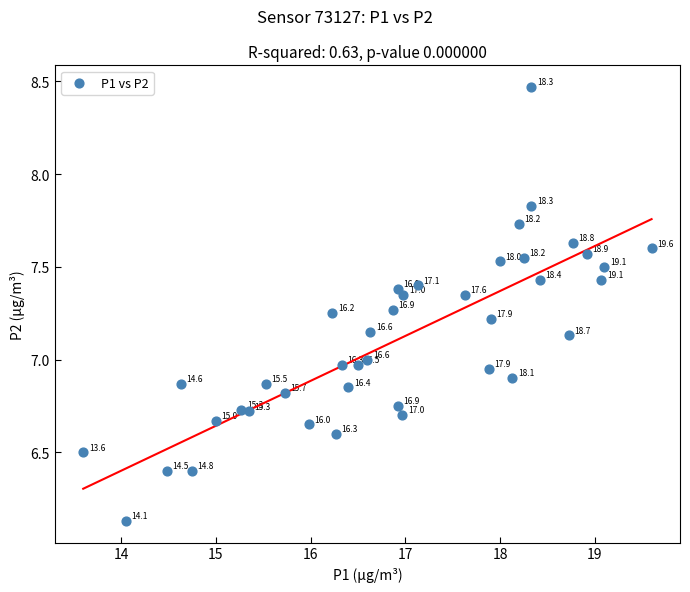

What is the range of X values (max minus min)?

6.0